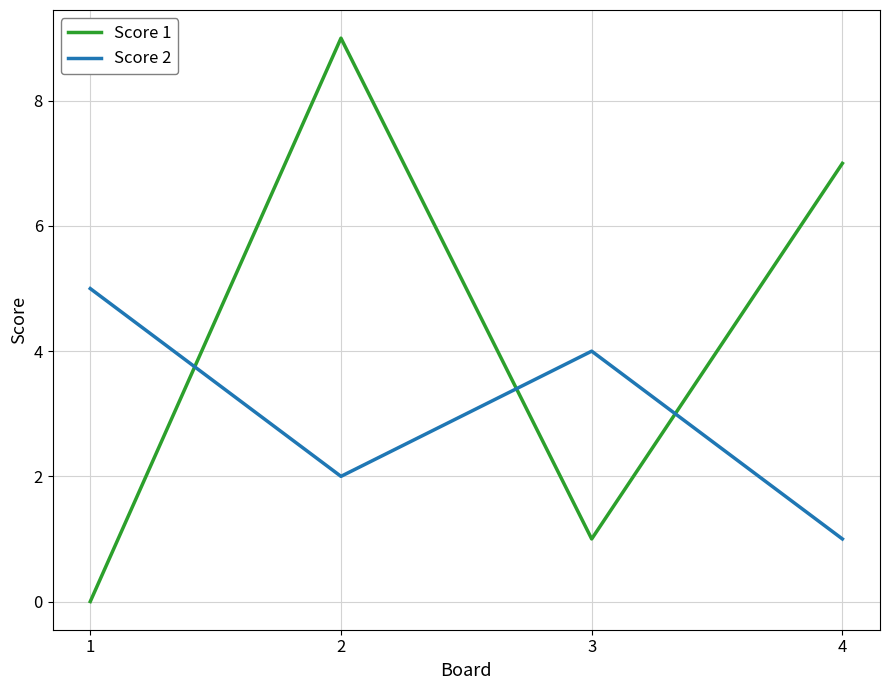

Which label corresponds to the smallest value in the chart?

1